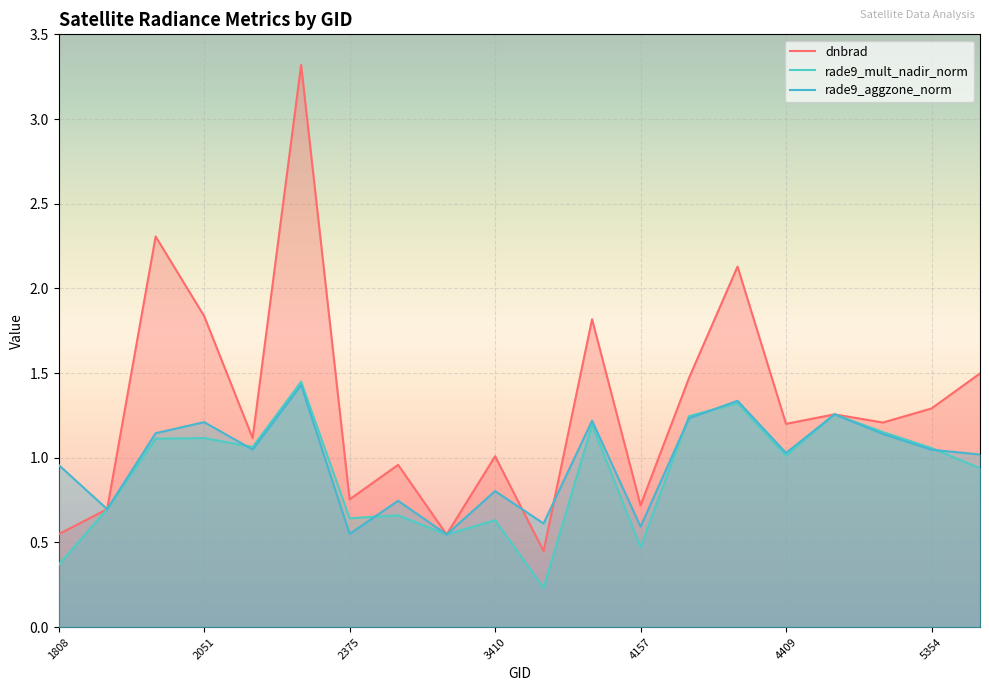

Which category has the highest value in the dnbrad series?

2249